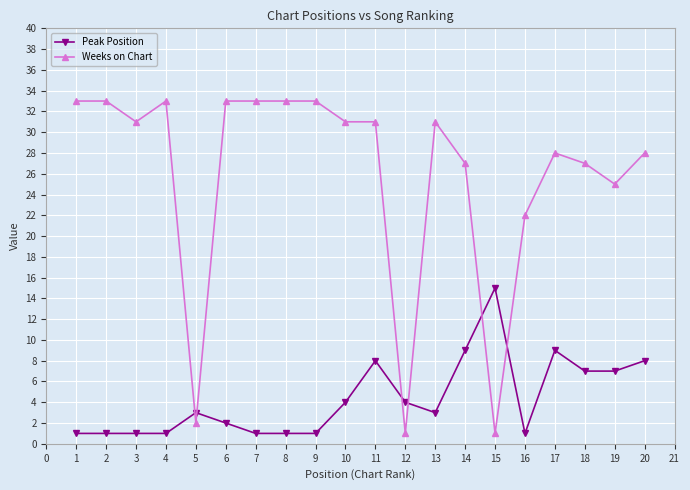

At which label does Weeks on Chart first exceed 31?

1